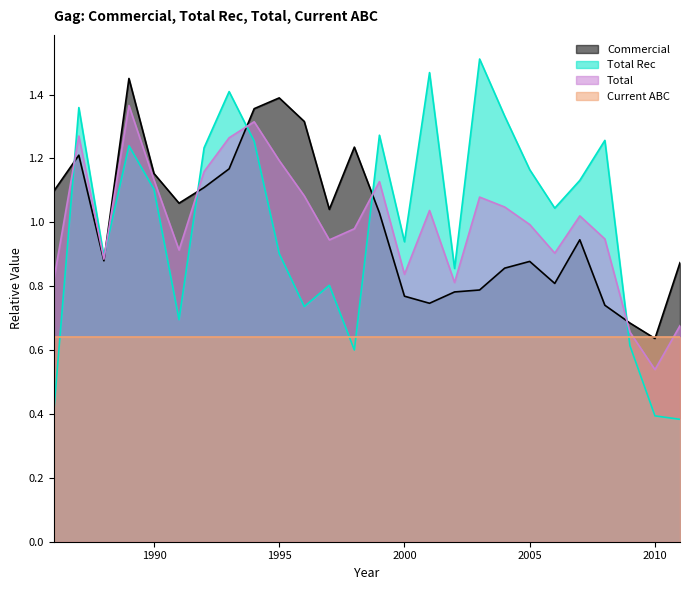

Where do Total and Total Rec first cross each other?

1986 and 1987